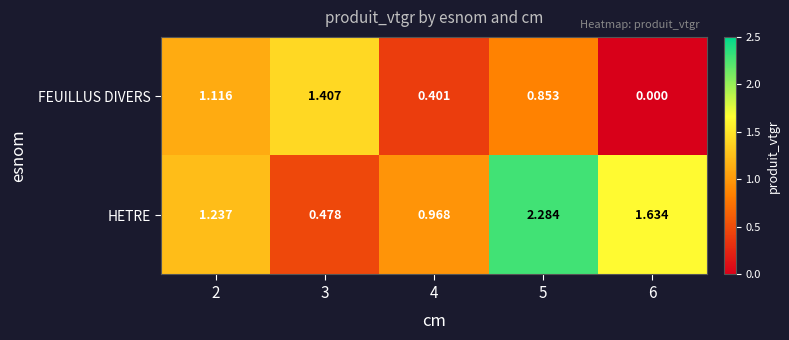

What is the spread (max minus min) of values at 5?

1.4